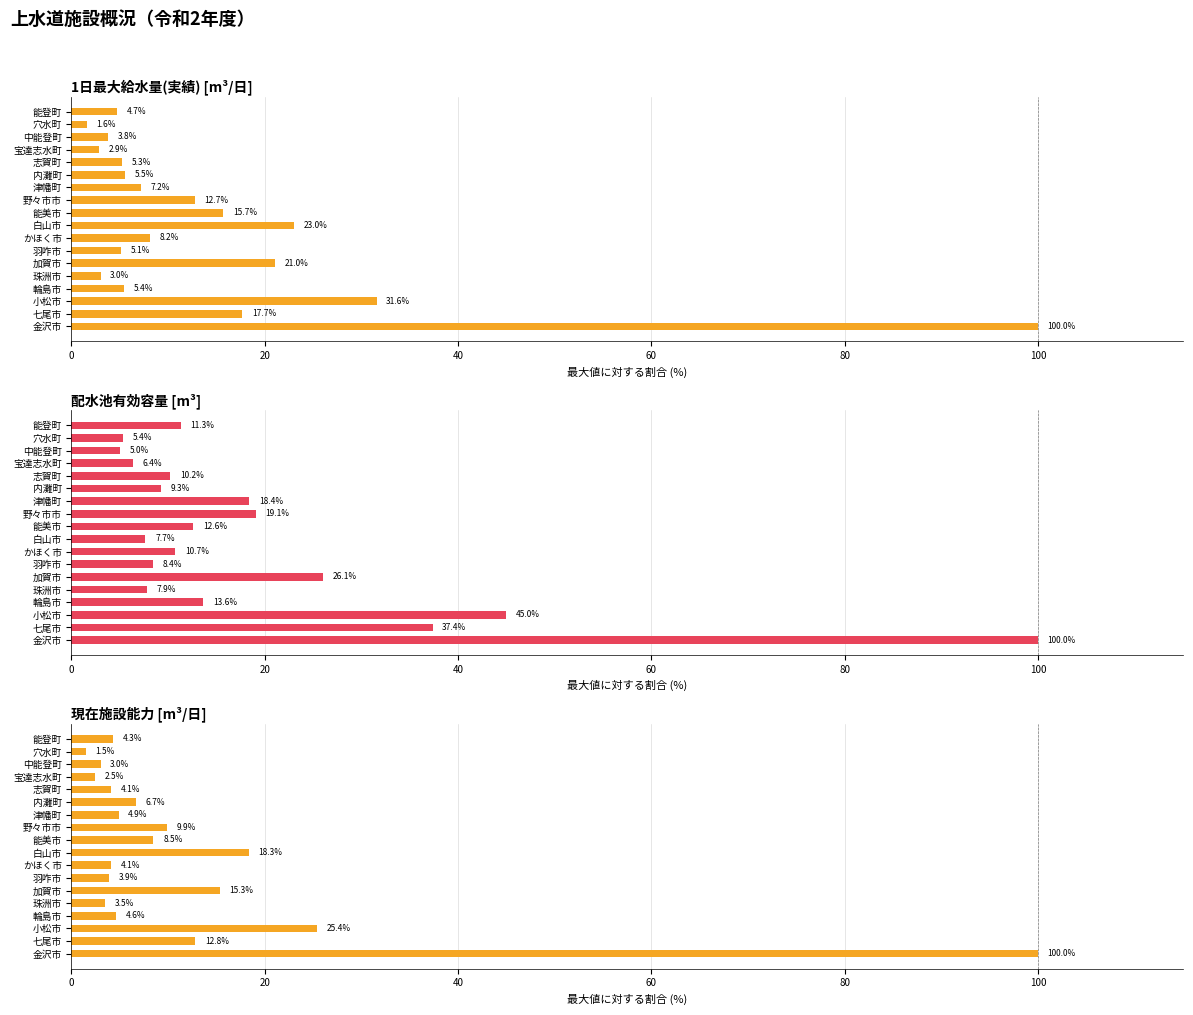

Which series has the largest total across all categories?

配水池有効容量 [m³]